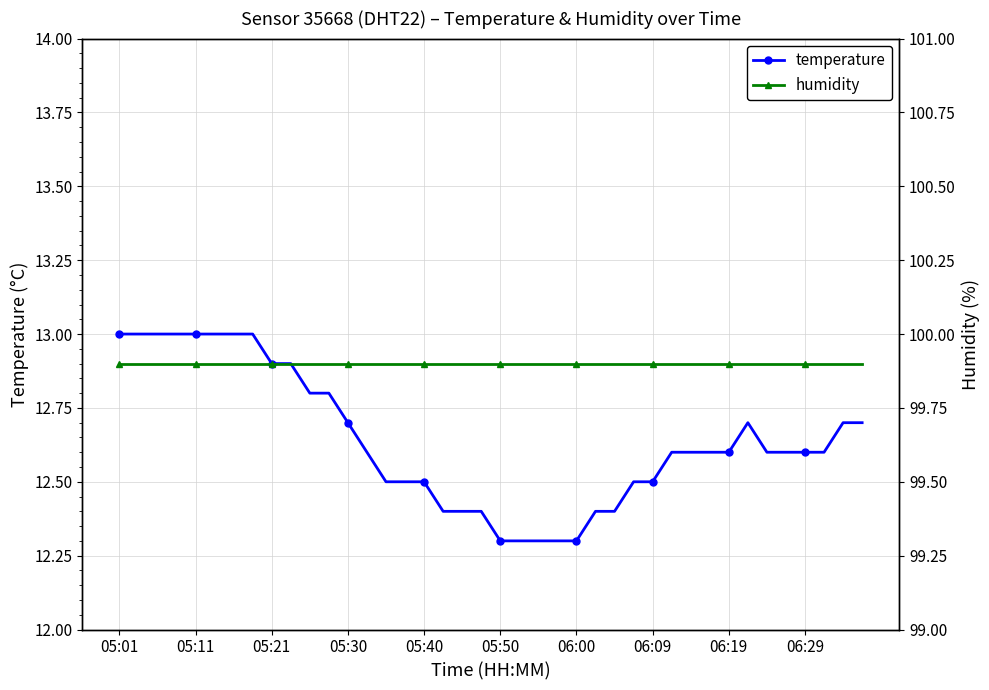

What is the label of the 5th point from the left?

05:11